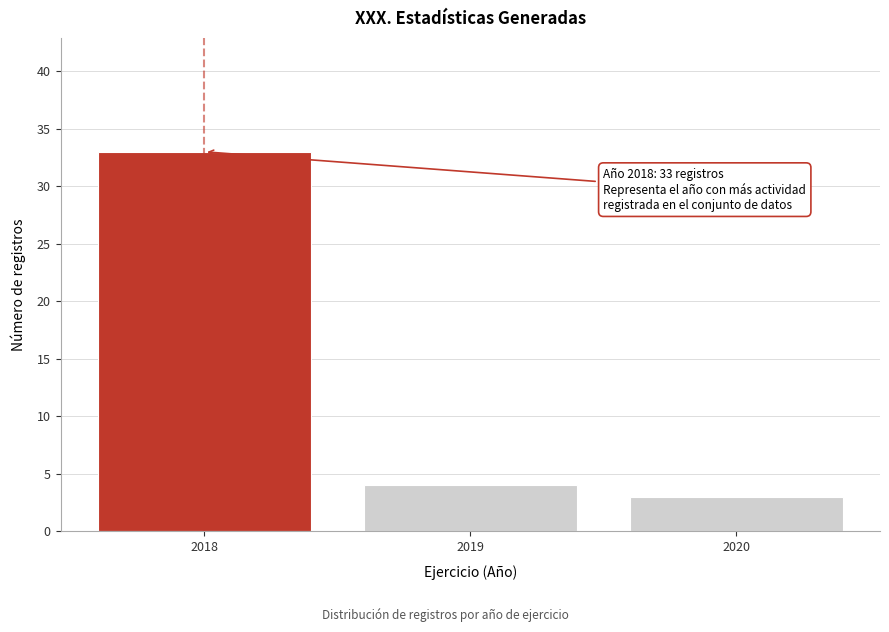

Reading right to left, extract all data points from this chart.

3	4	33